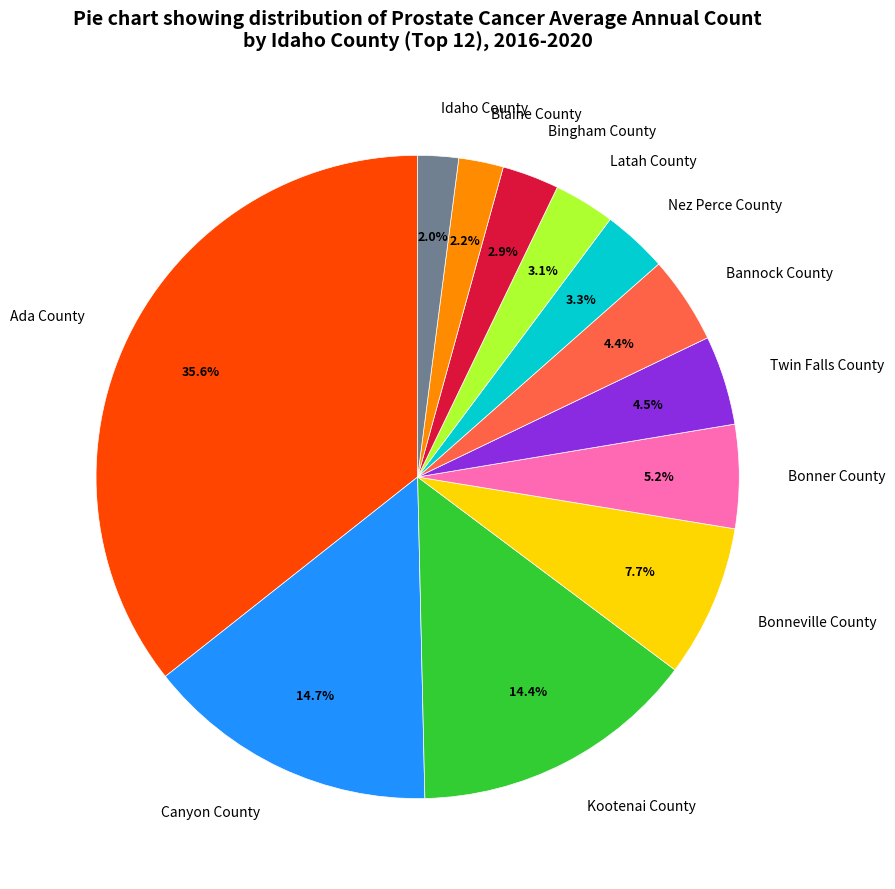

To the nearest percent, what is the difference between the Canyon County and Idaho County slice percentages?

13%